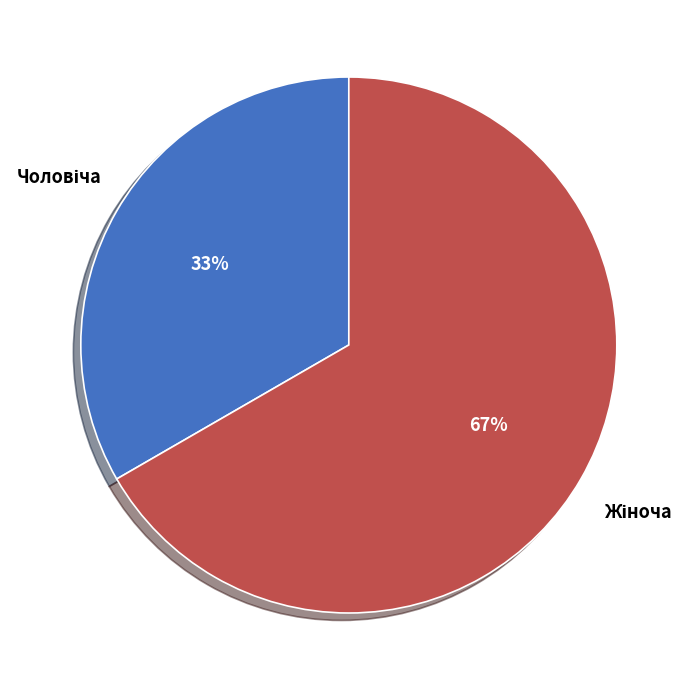

Is there any slice that represents more than half of the pie?

Yes